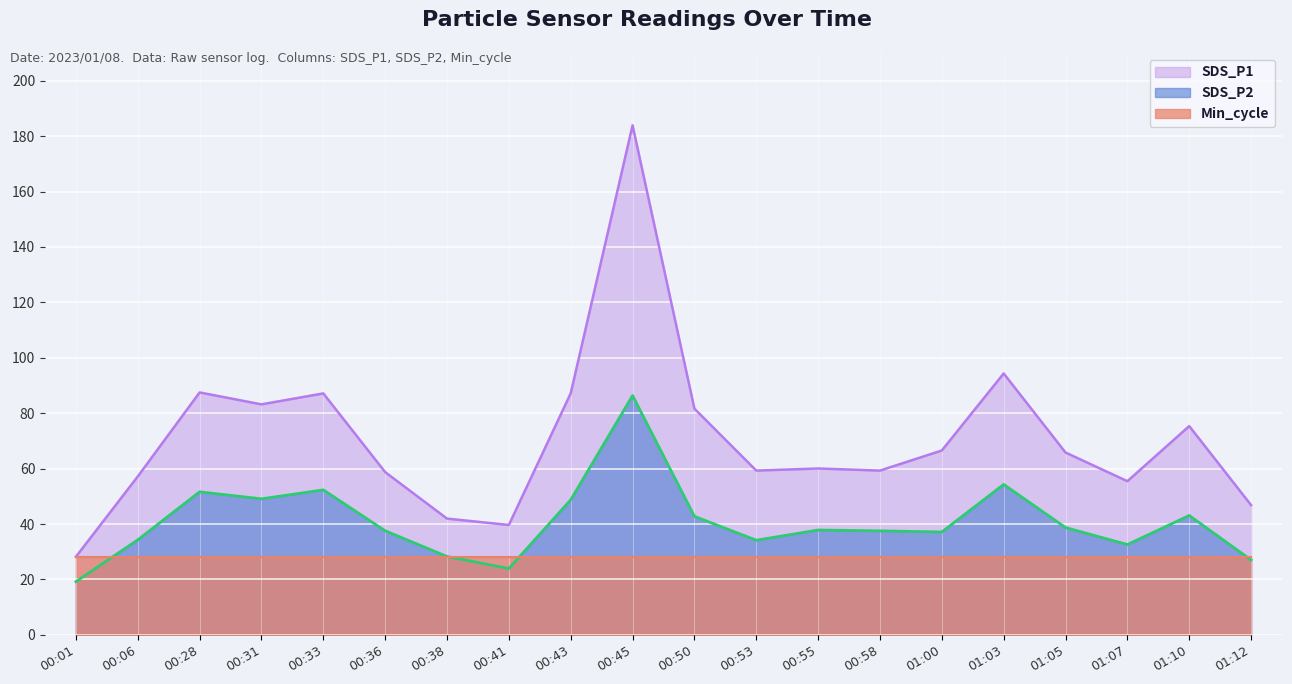

True or false: SDS_P2 and Temp cross at least once.

False